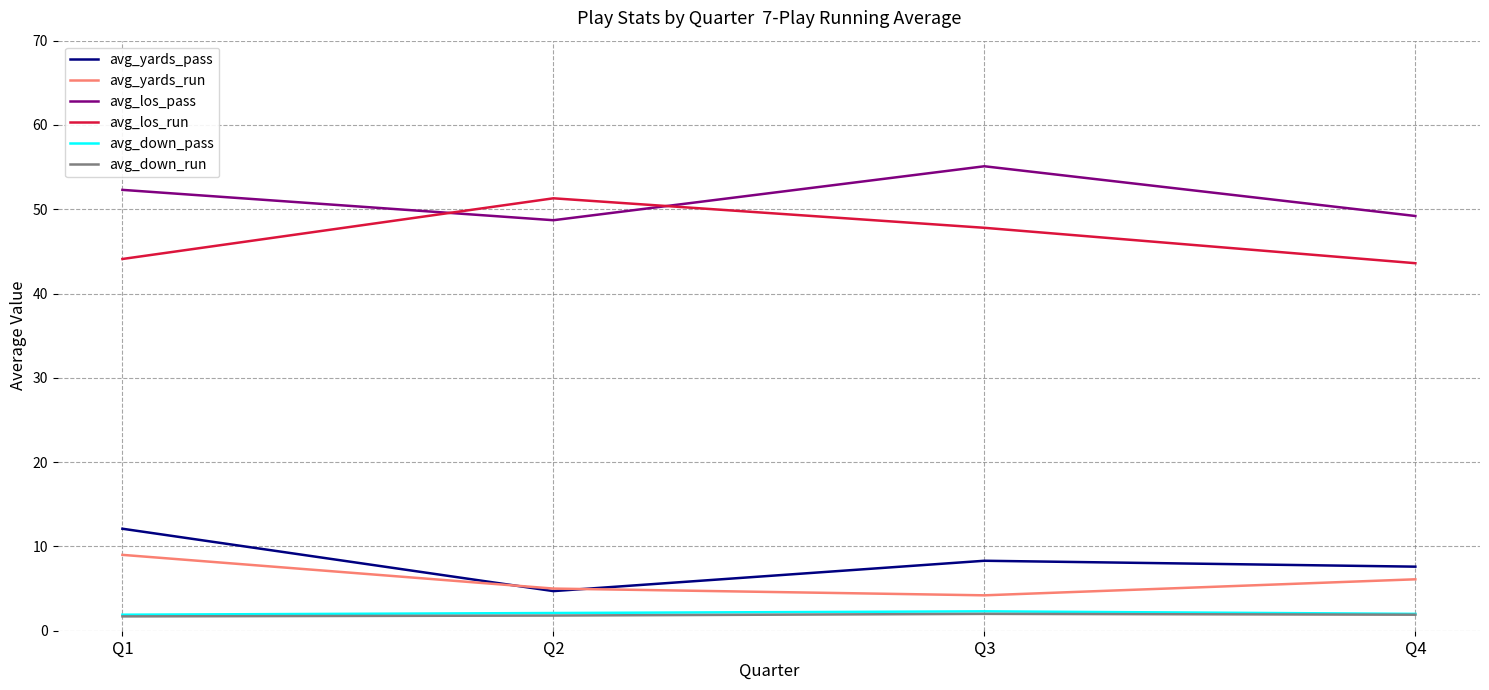

Is the value of avg_down_run at Q1 greater than the value of avg_los_run at Q1?

No